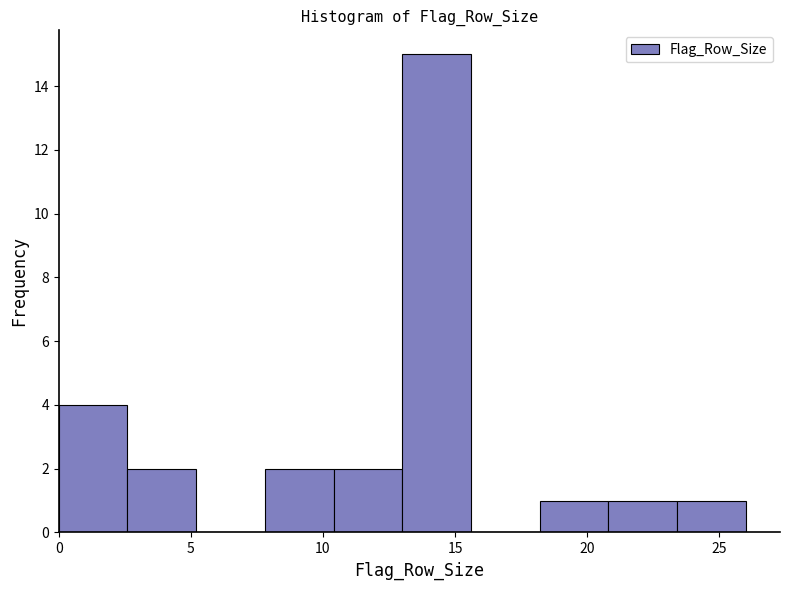

What is the height of the bar covering 18.2 to 20.8 on the x-axis? Neither the bar edges nor the heights are printed on the chart, so give them approximately, as read against the axes.

1